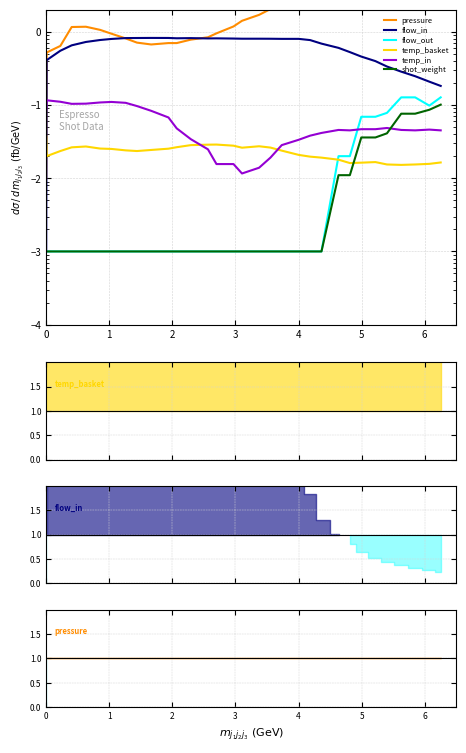

What are all the series names shown in the legend?

pressure, flow_in, flow_out, temp_basket, temp_in, shot_weight